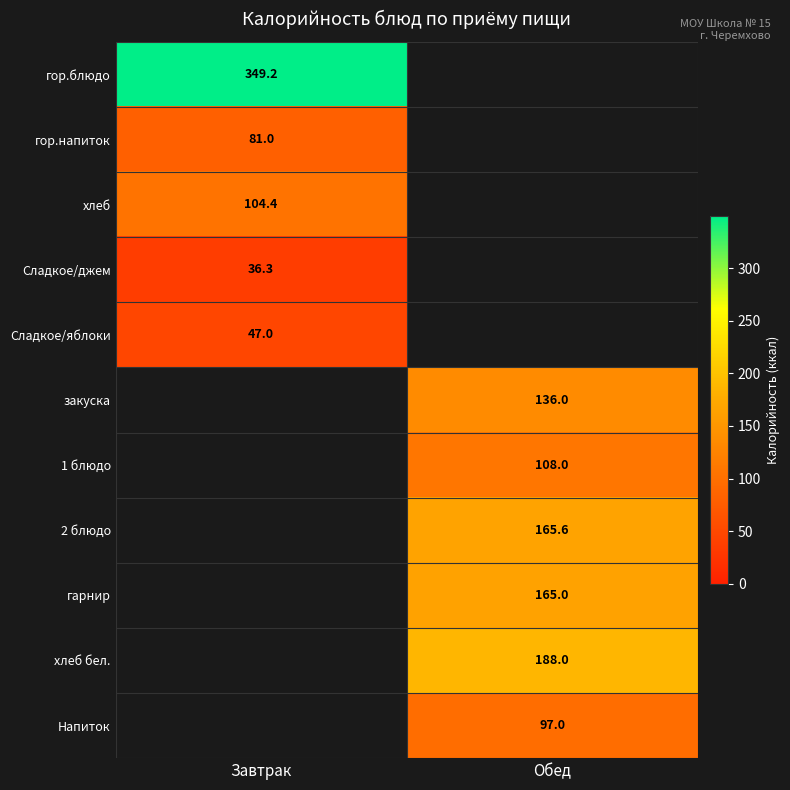

At how many categories does at least one series exceed 258?

1